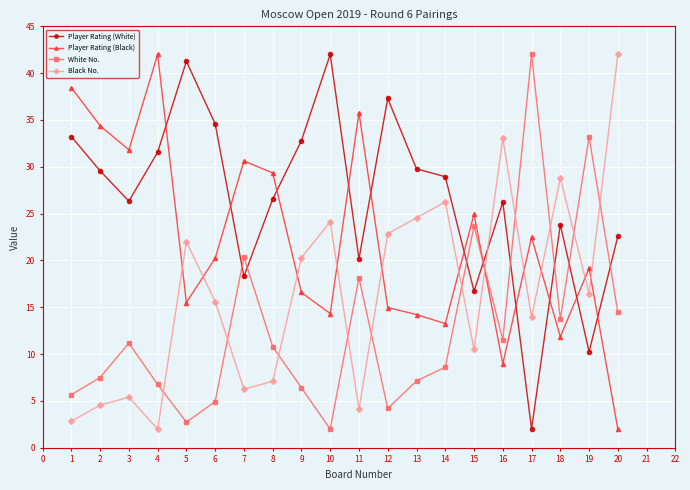

Rank the series at 10 from highest to lowest value.

Player Rating (White), Black No., Player Rating (Black), White No.